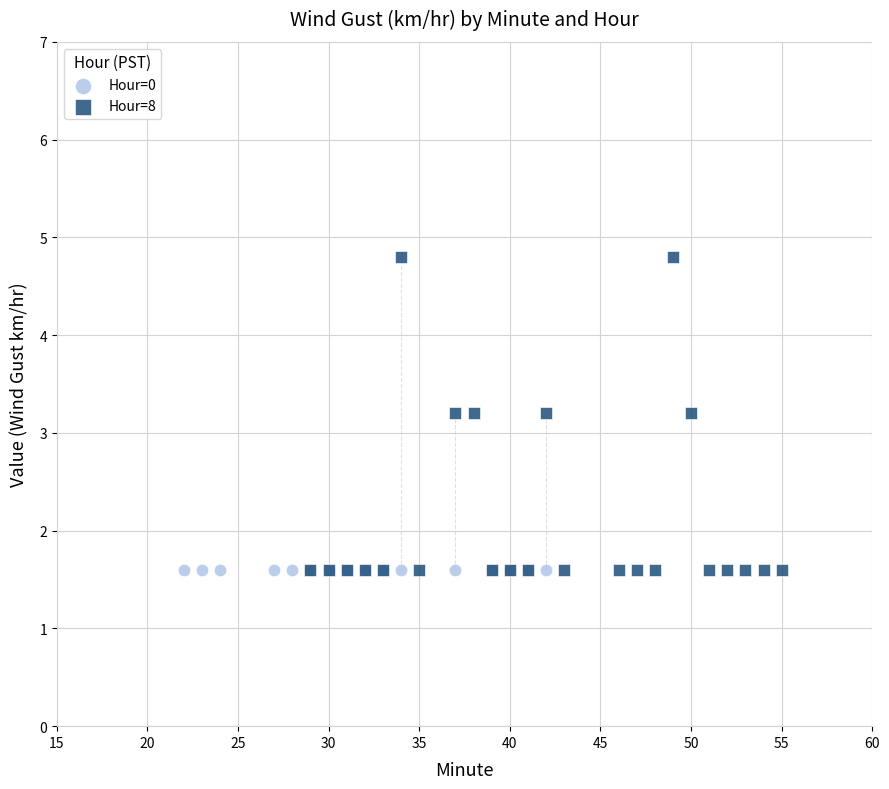

Which series contains the highest Y value?

Hour=8